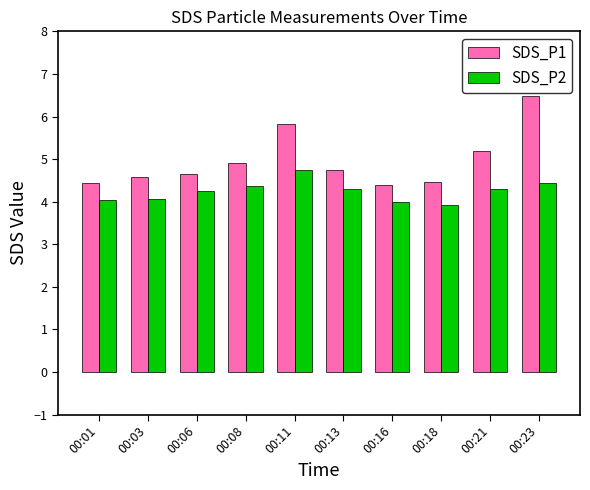

Is the value of SDS_P2 at 00:03 greater than the value of SDS_P1 at 00:03?

No